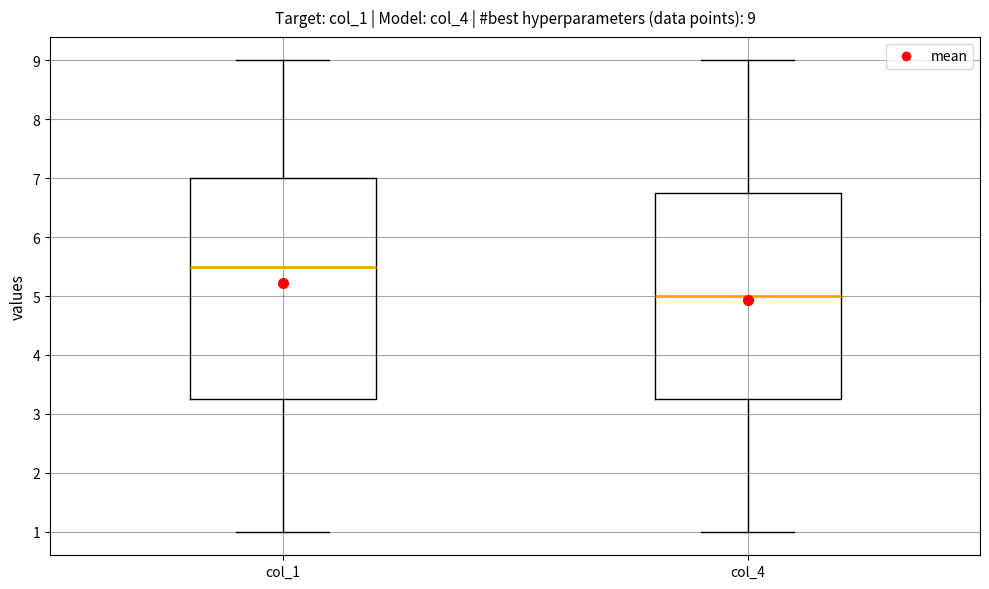

Which box has the lowest median line?

col_4